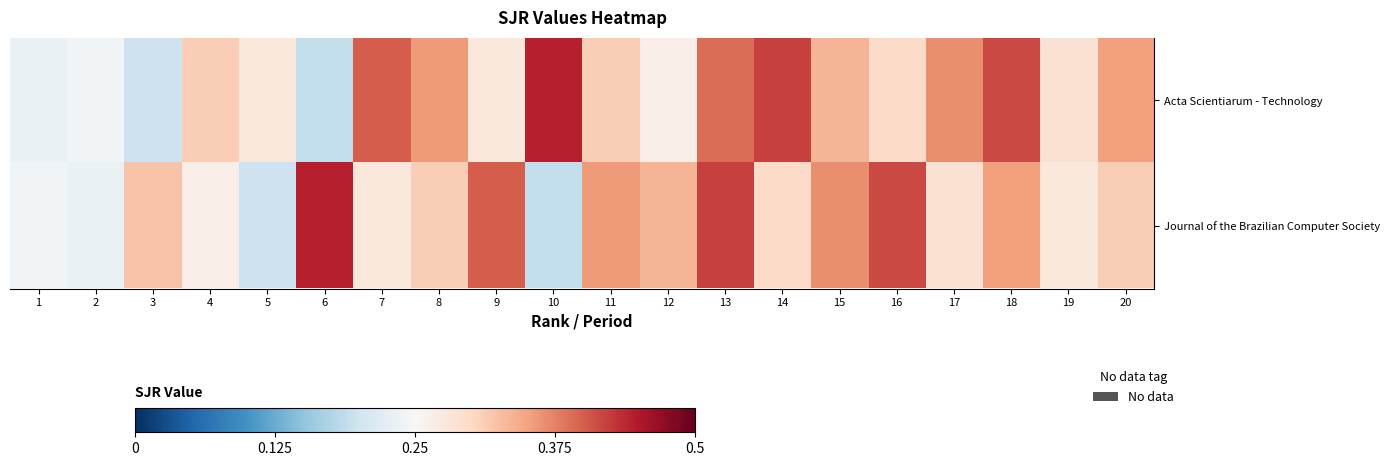

Which series changed the most between 5 and 11?

Journal of the Brazilian Computer Society